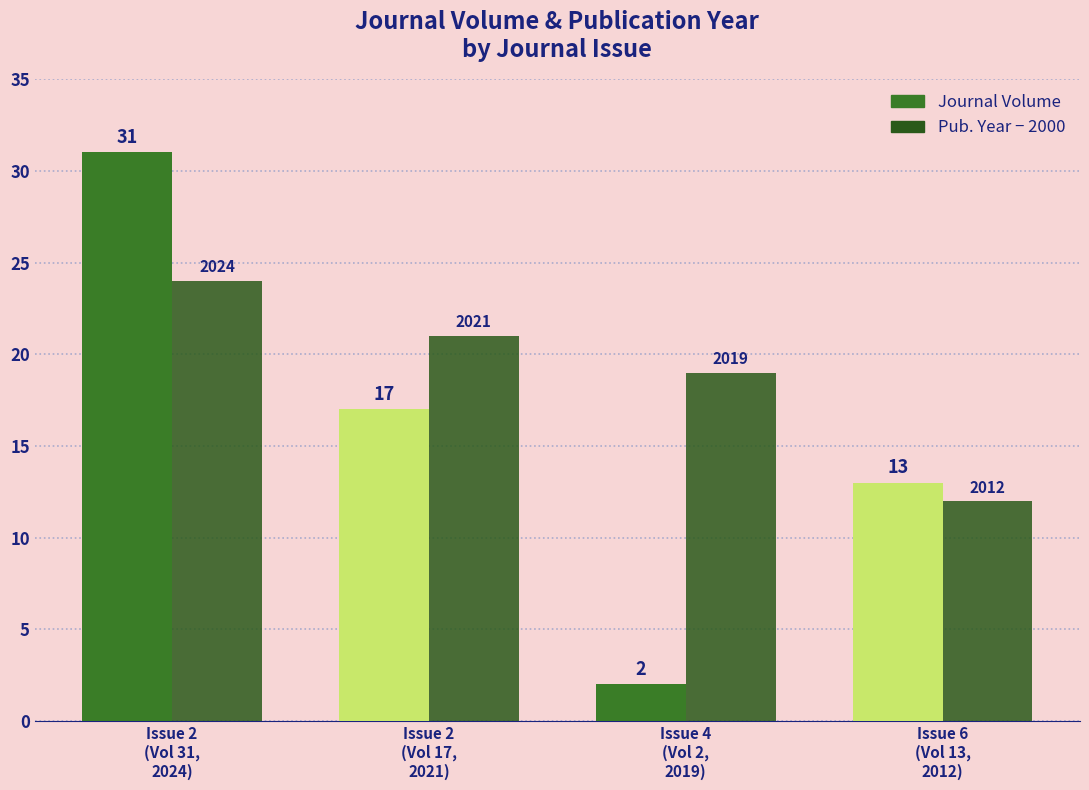

What is the maximum value shown in the chart?

31